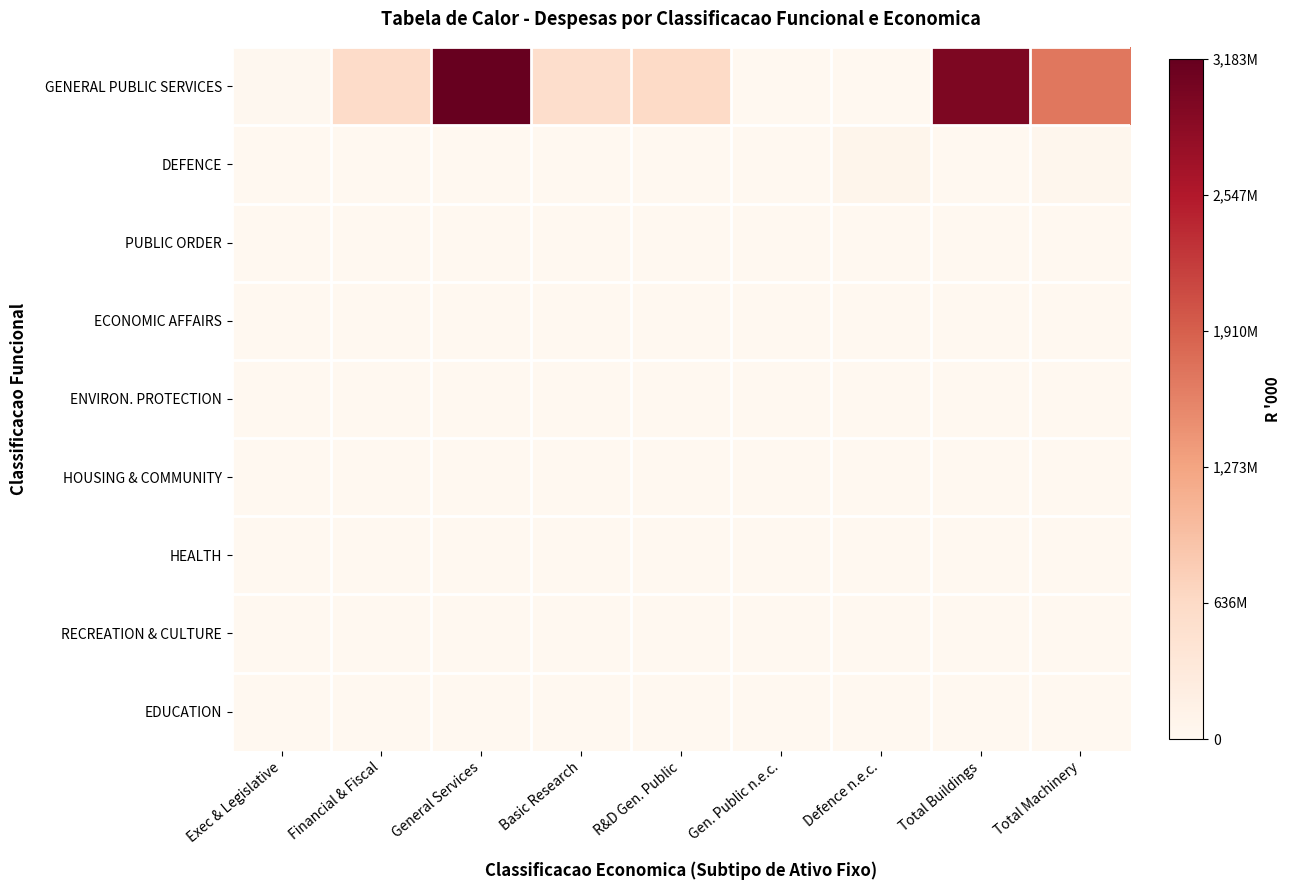

Reading right to left, extract all data points from this chart.

GENERAL PUBLIC SERVICES: Total Machinery=0.5	Total Buildings=0.9	Defence n.e.c.=0.0	Gen. Public n.e.c.=0.0	R&D Gen. Public=0.2	Basic Research=0.2	General Services=1.0	Financial & Fiscal=0.2	Exec & Legislative=0.0
DEFENCE: Total Machinery=0.0	Total Buildings=0.0	Defence n.e.c.=0.0	Gen. Public n.e.c.=0.0	R&D Gen. Public=0.0	Basic Research=0.0	General Services=0.0	Financial & Fiscal=0.0	Exec & Legislative=0.0
PUBLIC ORDER: Total Machinery=0.0	Total Buildings=0.0	Defence n.e.c.=0.0	Gen. Public n.e.c.=0.0	R&D Gen. Public=0.0	Basic Research=0.0	General Services=0.0	Financial & Fiscal=0.0	Exec & Legislative=0.0
ECONOMIC AFFAIRS: Total Machinery=0.0	Total Buildings=0.0	Defence n.e.c.=0.0	Gen. Public n.e.c.=0.0	R&D Gen. Public=0.0	Basic Research=0.0	General Services=0.0	Financial & Fiscal=0.0	Exec & Legislative=0.0
ENVIRON. PROTECTION: Total Machinery=0.0	Total Buildings=0.0	Defence n.e.c.=0.0	Gen. Public n.e.c.=0.0	R&D Gen. Public=0.0	Basic Research=0.0	General Services=0.0	Financial & Fiscal=0.0	Exec & Legislative=0.0
HOUSING & COMMUNITY: Total Machinery=0.0	Total Buildings=0.0	Defence n.e.c.=0.0	Gen. Public n.e.c.=0.0	R&D Gen. Public=0.0	Basic Research=0.0	General Services=0.0	Financial & Fiscal=0.0	Exec & Legislative=0.0
HEALTH: Total Machinery=0.0	Total Buildings=0.0	Defence n.e.c.=0.0	Gen. Public n.e.c.=0.0	R&D Gen. Public=0.0	Basic Research=0.0	General Services=0.0	Financial & Fiscal=0.0	Exec & Legislative=0.0
RECREATION & CULTURE: Total Machinery=0.0	Total Buildings=0.0	Defence n.e.c.=0.0	Gen. Public n.e.c.=0.0	R&D Gen. Public=0.0	Basic Research=0.0	General Services=0.0	Financial & Fiscal=0.0	Exec & Legislative=0.0
EDUCATION: Total Machinery=0.0	Total Buildings=0.0	Defence n.e.c.=0.0	Gen. Public n.e.c.=0.0	R&D Gen. Public=0.0	Basic Research=0.0	General Services=0.0	Financial & Fiscal=0.0	Exec & Legislative=0.0